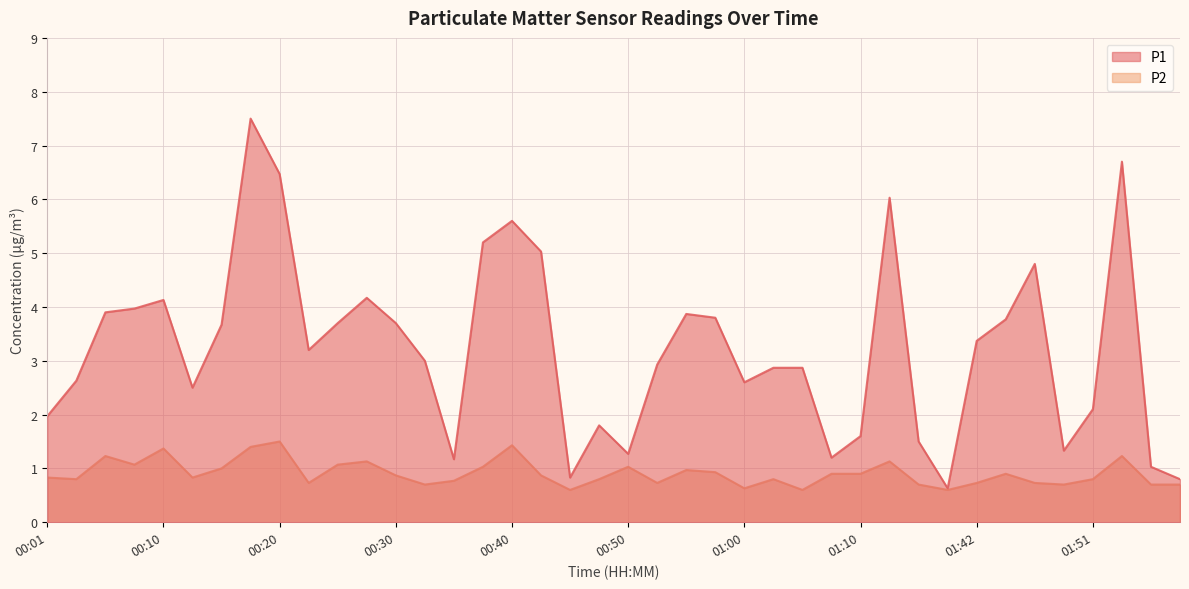

At which label is P1 closest to 4?

00:08